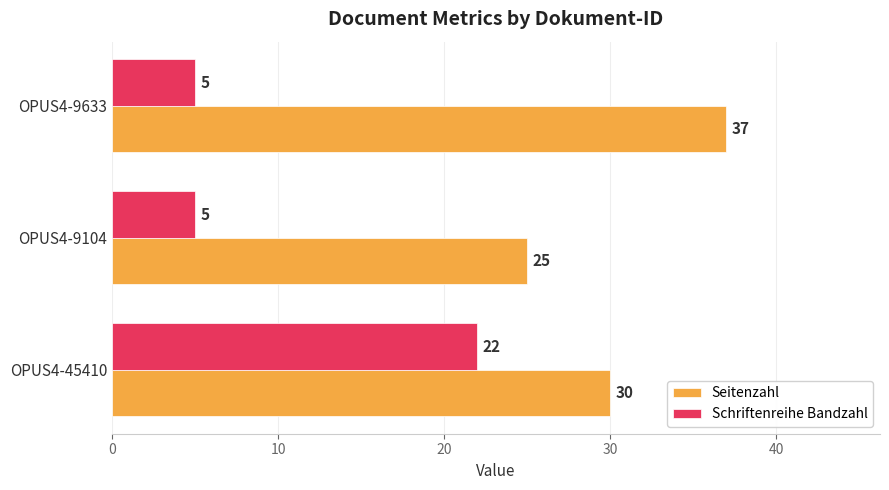

What is the maximum value shown in the chart?

37